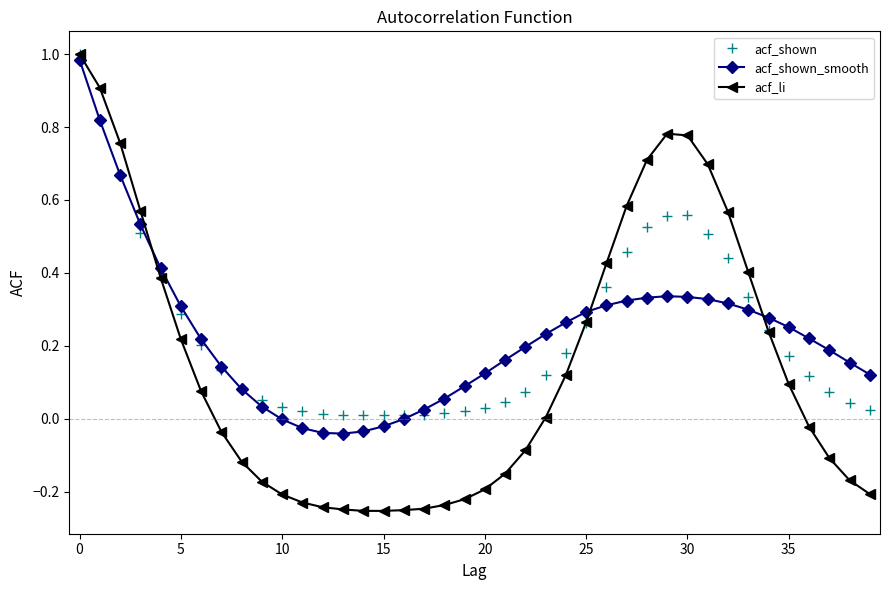

Which series has the largest range (max minus min)?

acf_li